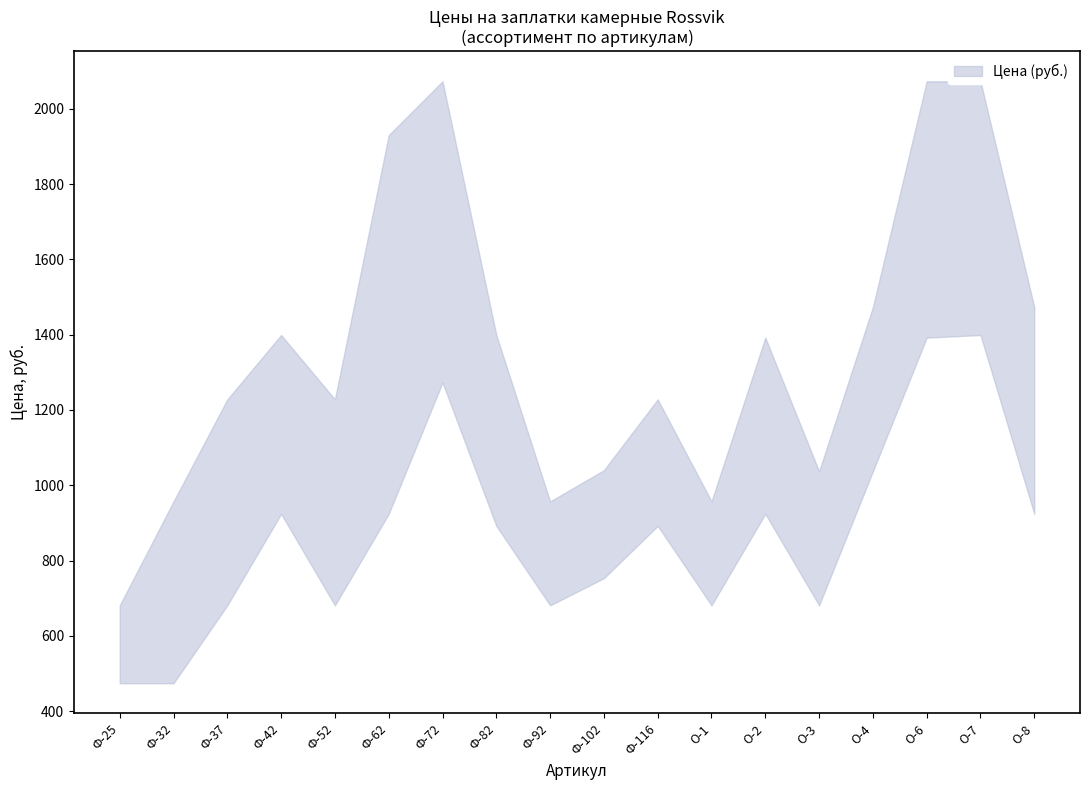

List the labels in order of Цена (руб.) value, smallest first.

Ф-25, Ф-32, О-1, Ф-92, Ф-102, Ф-52, О-3, Ф-37, О-2, Ф-116, Ф-42, Ф-82, О-8, О-4, Ф-62, О-6, Ф-72, О-7